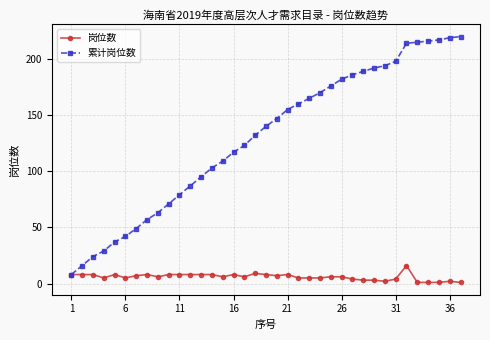

What is the highest value of the 岗位数 series?

16